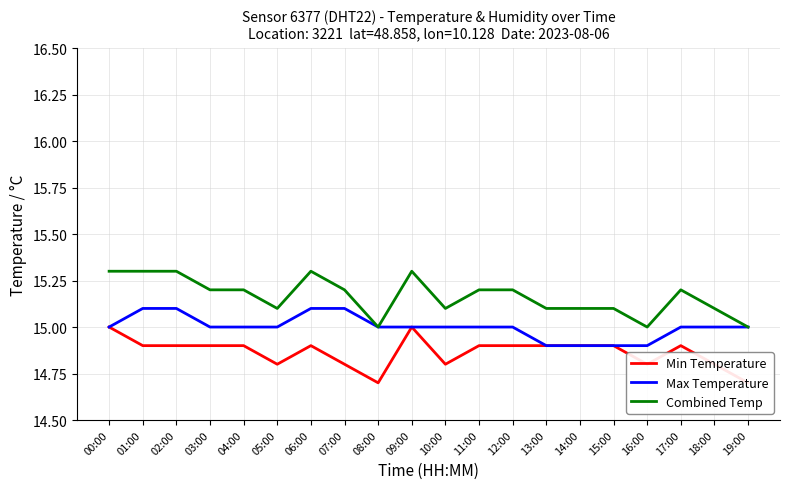

What are all the series names shown in the legend?

Min Temperature, Max Temperature, Combined Temp